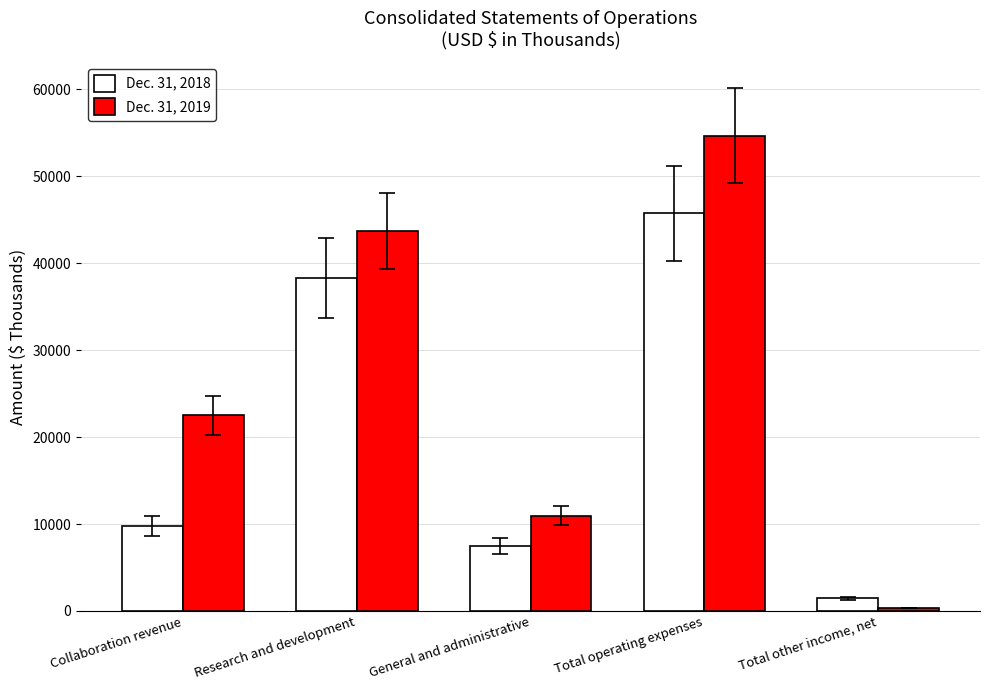

At how many categories does at least one series exceed 1020?

5